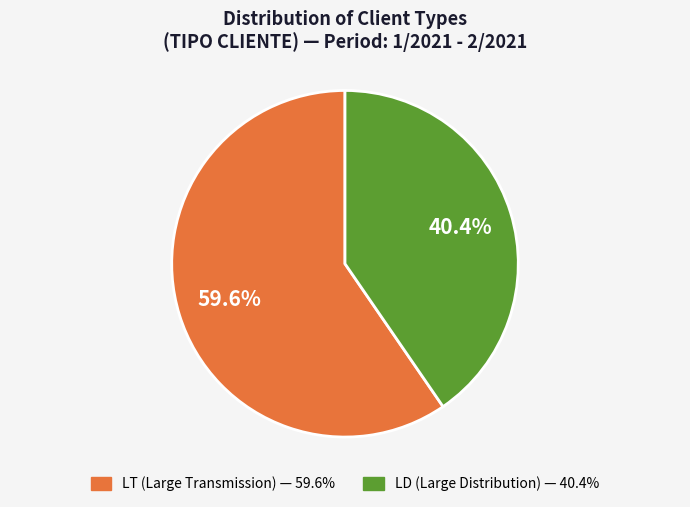

To the nearest percent, what portion does LD represent?

40%